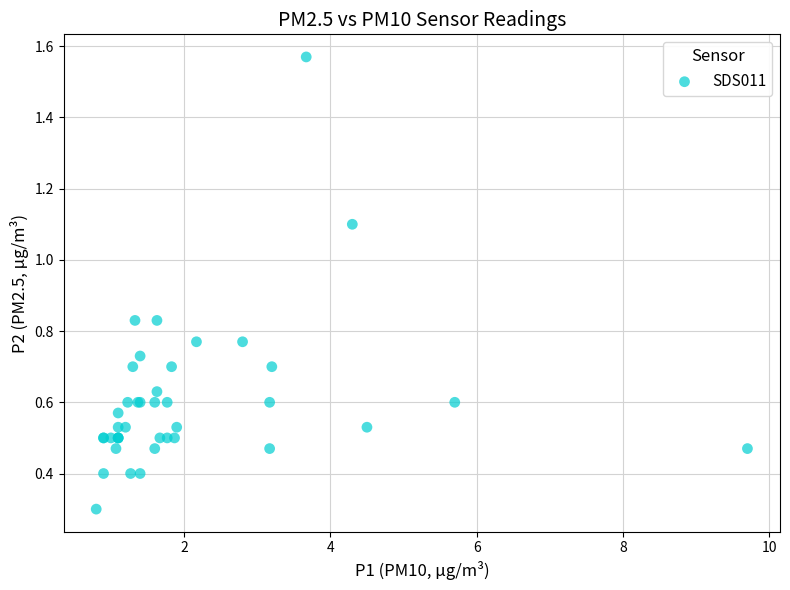

What Y value in the scatter plot is closest to 0?

0.3